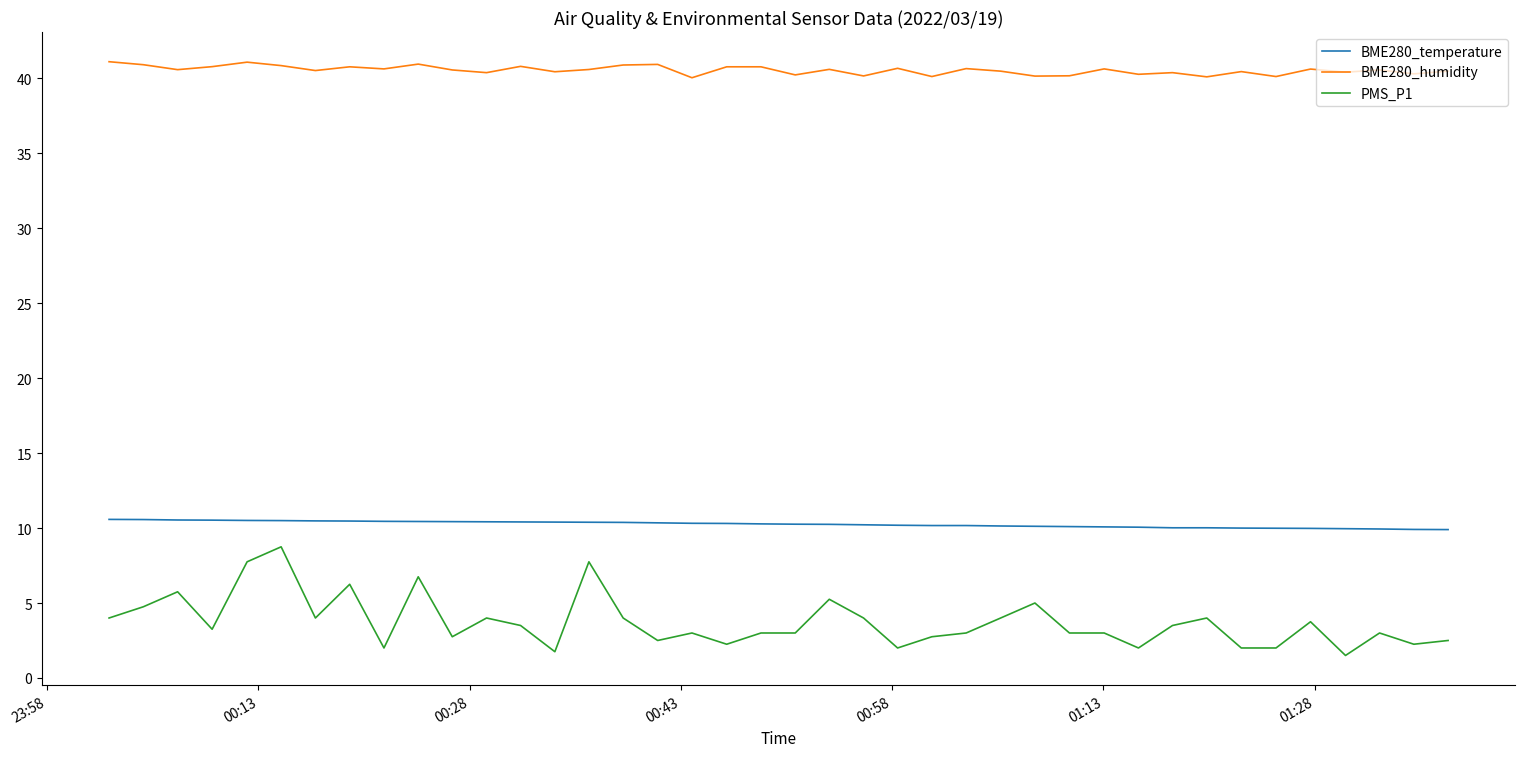

List the series in order of their peak value, lowest first.

PMS_P1, BME280_temperature, BME280_humidity